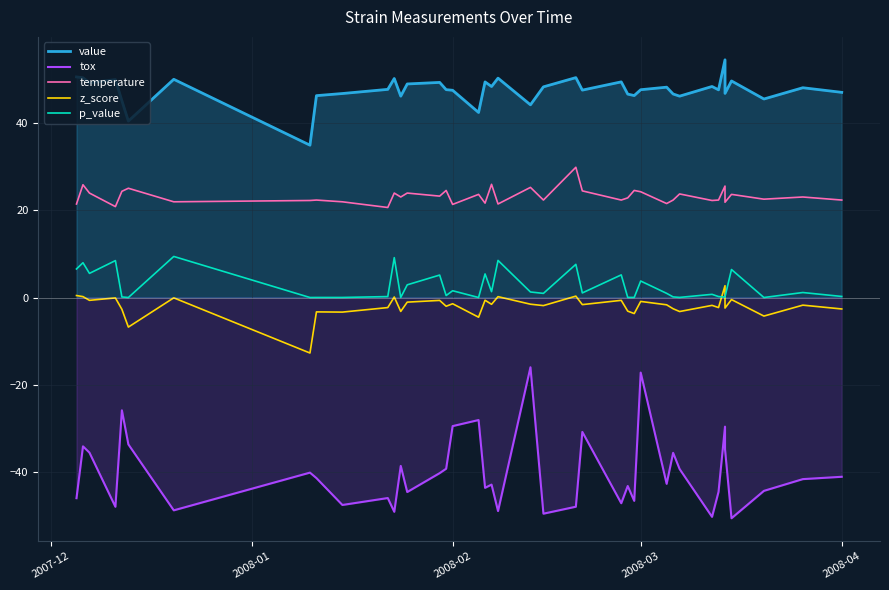

What is the greatest value displayed?

54.4